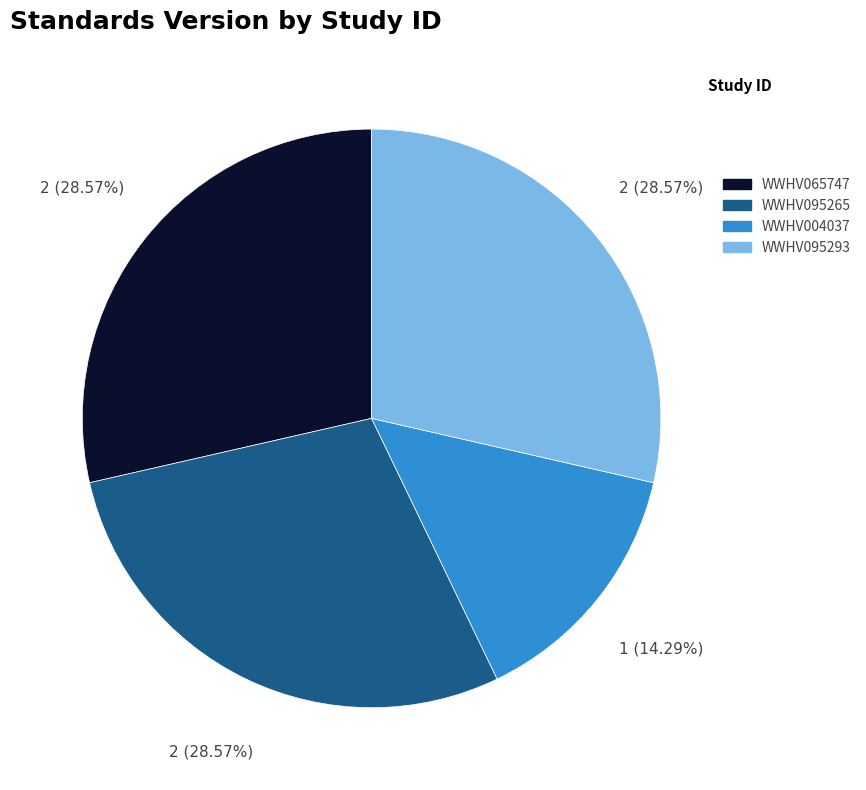

Approximately how many times larger is the value at WWHV095265 compared to WWHV095293?

1.0